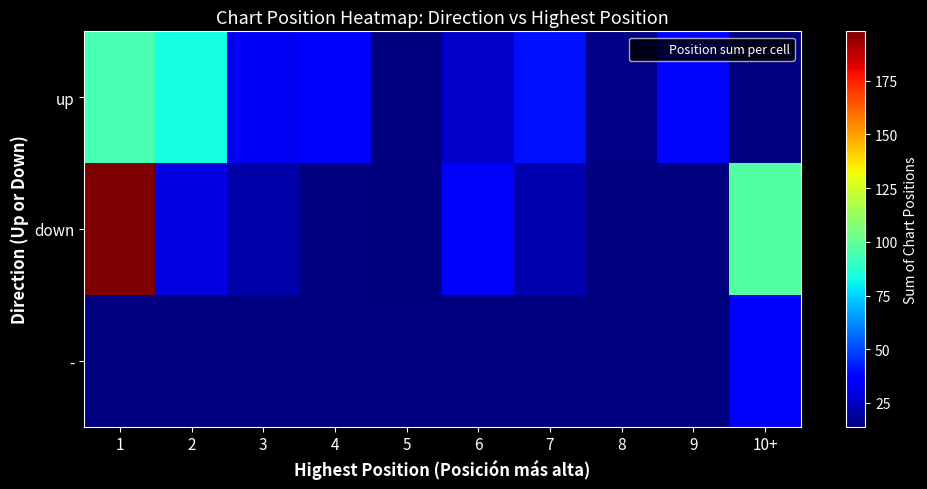

What is the maximum value for down?

198.0